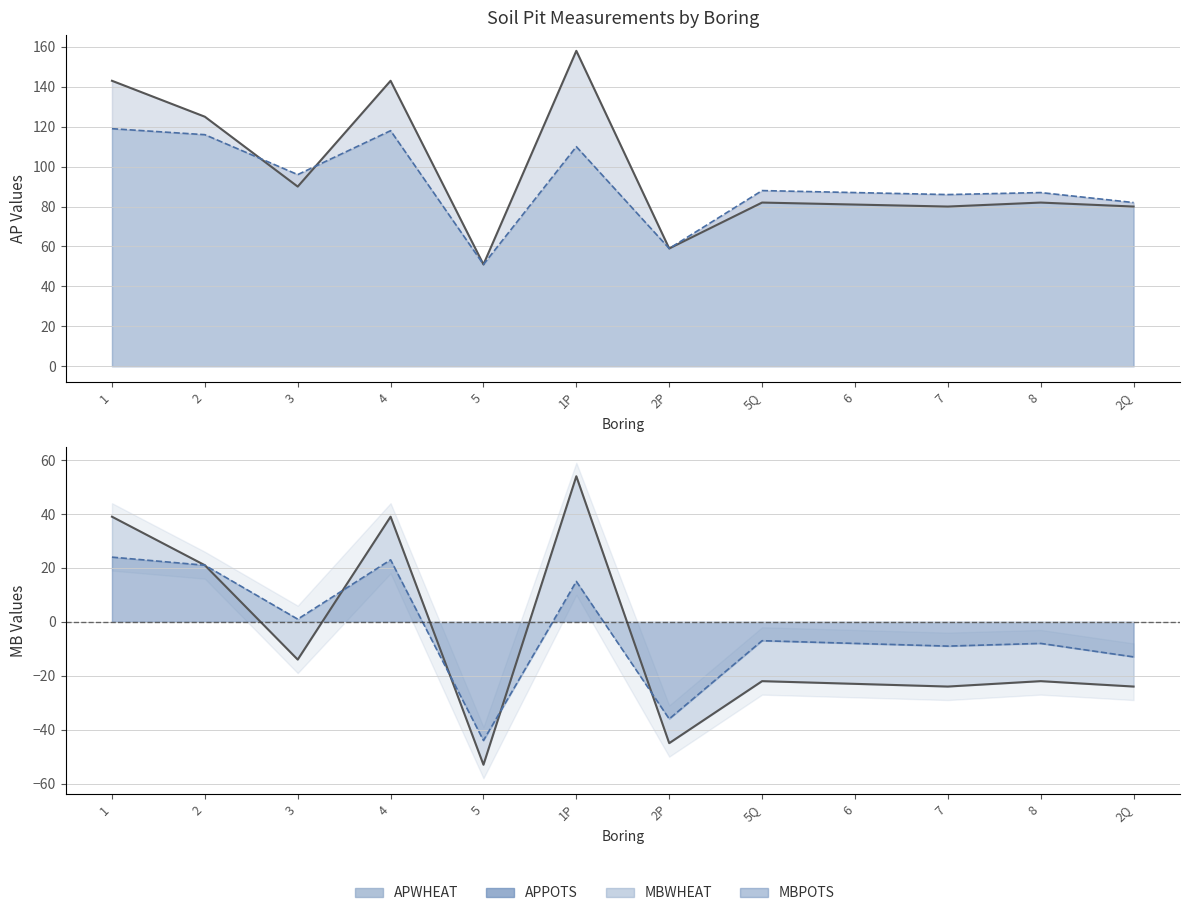

At which label is APPOTS closest to 85?

7